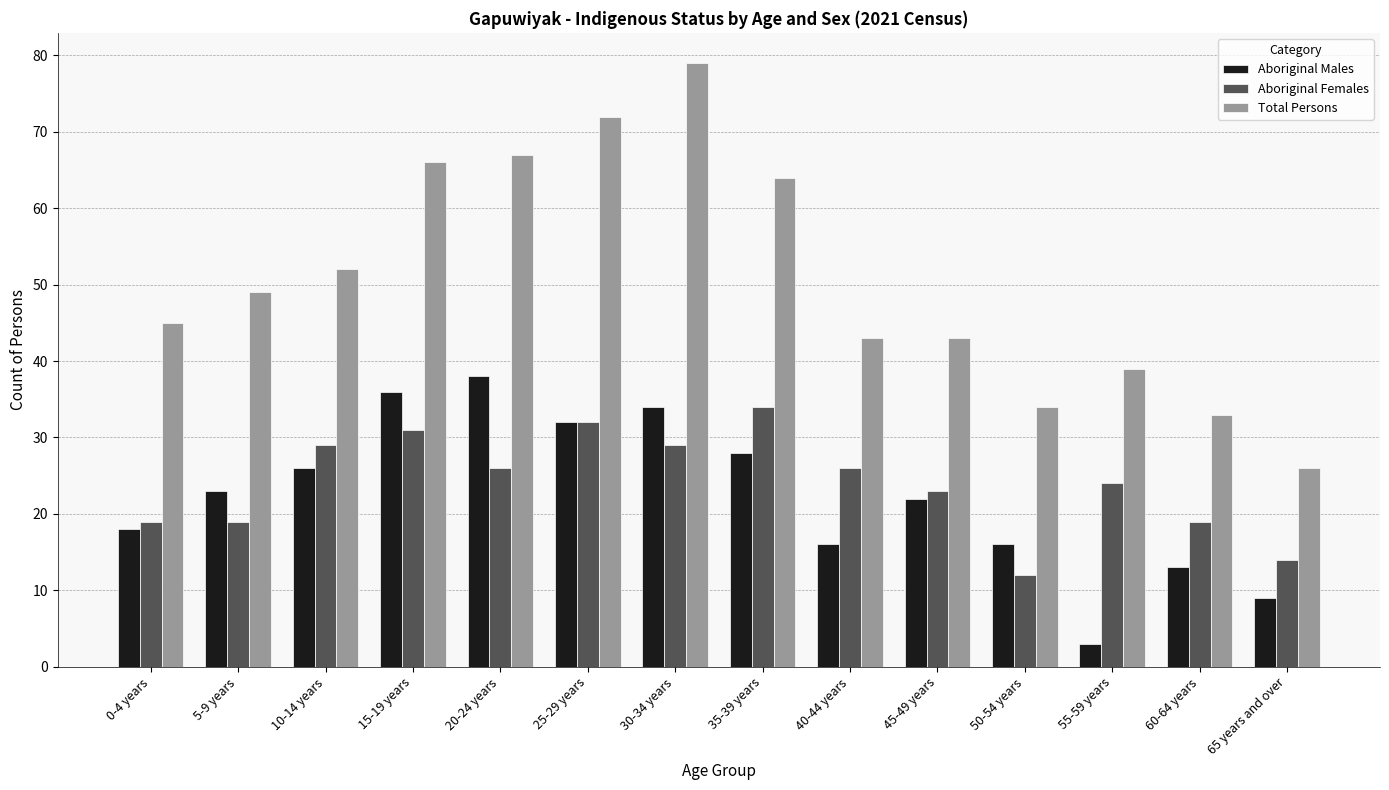

What is the sum of the Total Persons values at 50-54 years and 15-19 years?

100